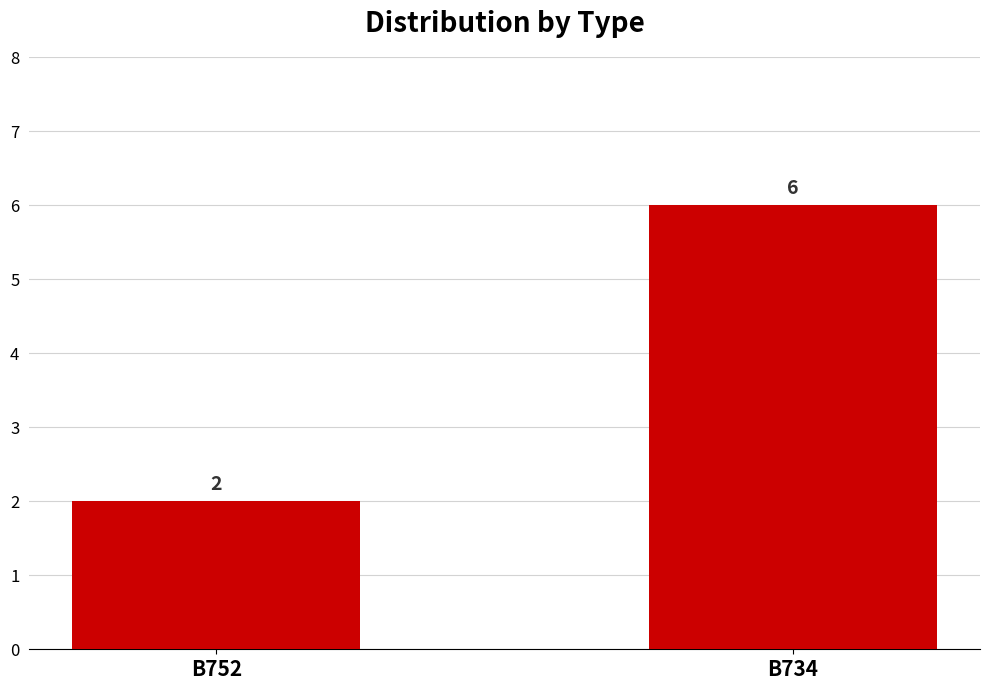

Reading left to right, what are all the values shown in this chart?

2	6